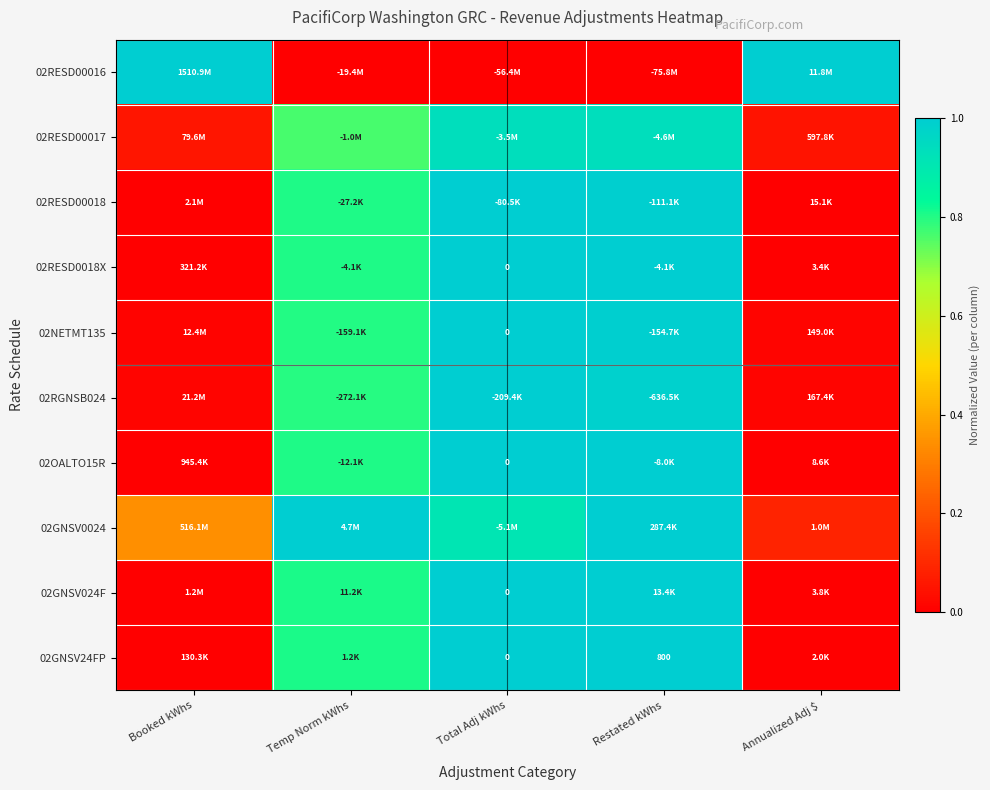

At Booked kWhs, list the series in order from largest to smallest.

02RESD00016, 02GNSV0024, 02RESD00017, 02RGNSB024, 02NETMT135, 02RESD00018, 02GNSV024F, 02OALTO15R, 02RESD0018X, 02GNSV24FP